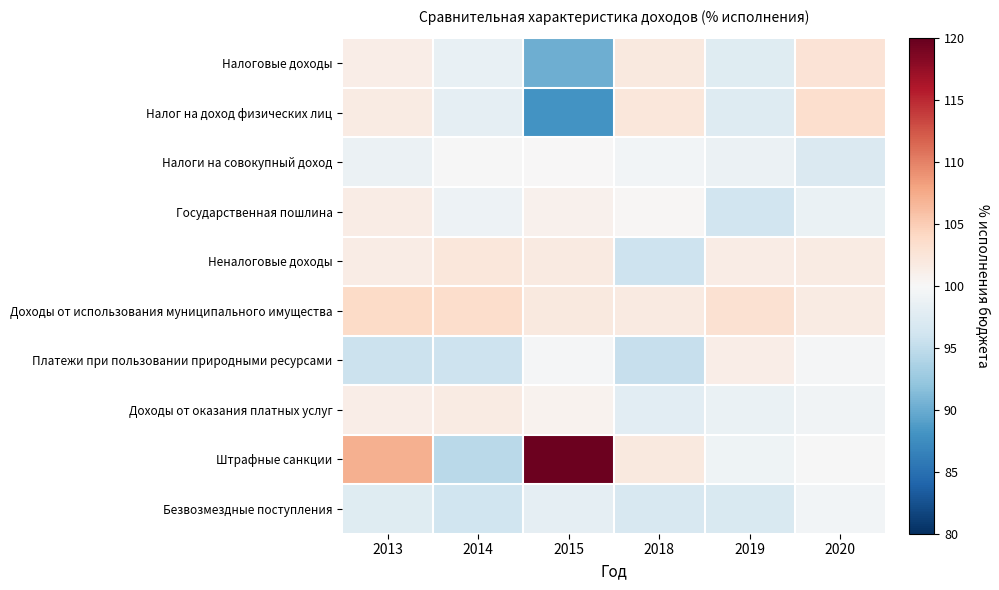

Between 2018 and 2014, which is larger?

2018